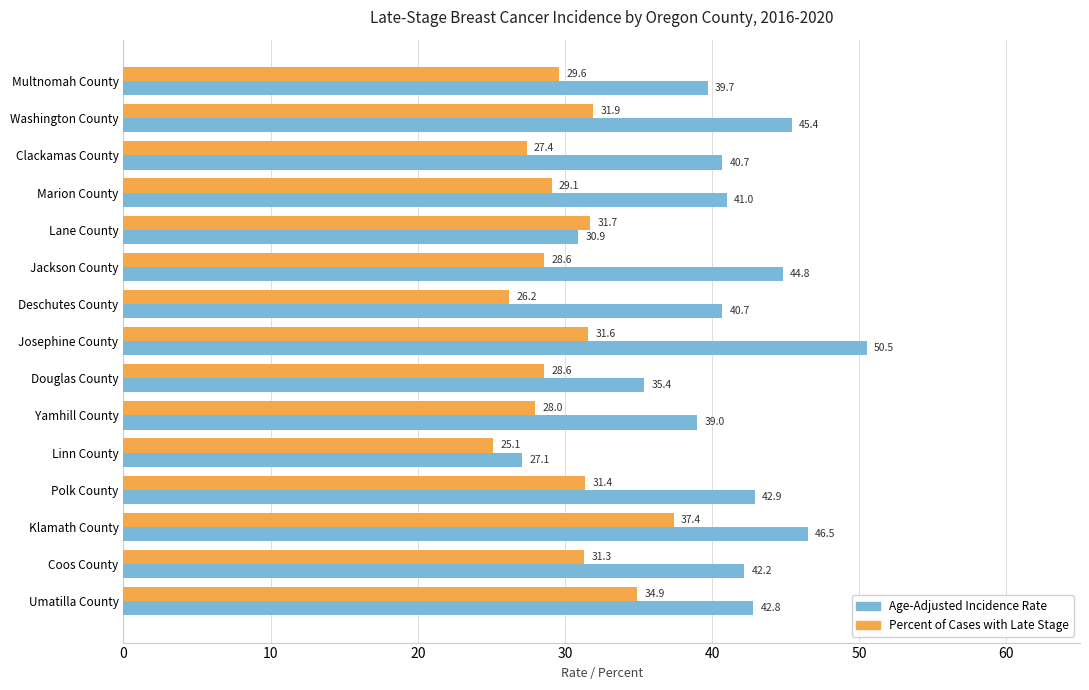

Rank the series by their maximum value, from lowest to highest.

Percent of Cases with Late Stage, Age-Adjusted Incidence Rate